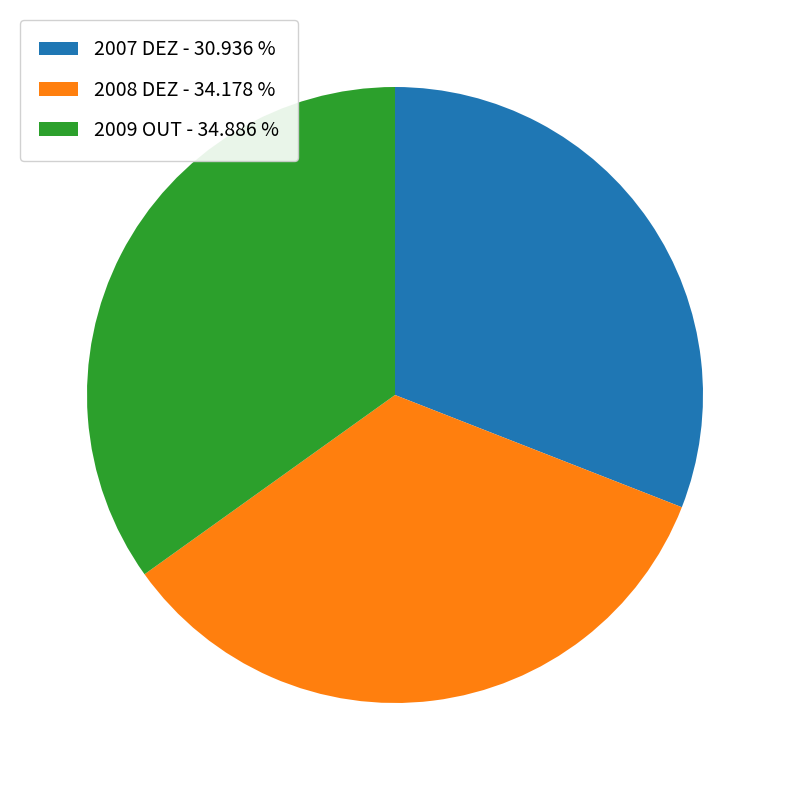

What is the largest slice in the pie chart?

2009 OUT - 34.886 %